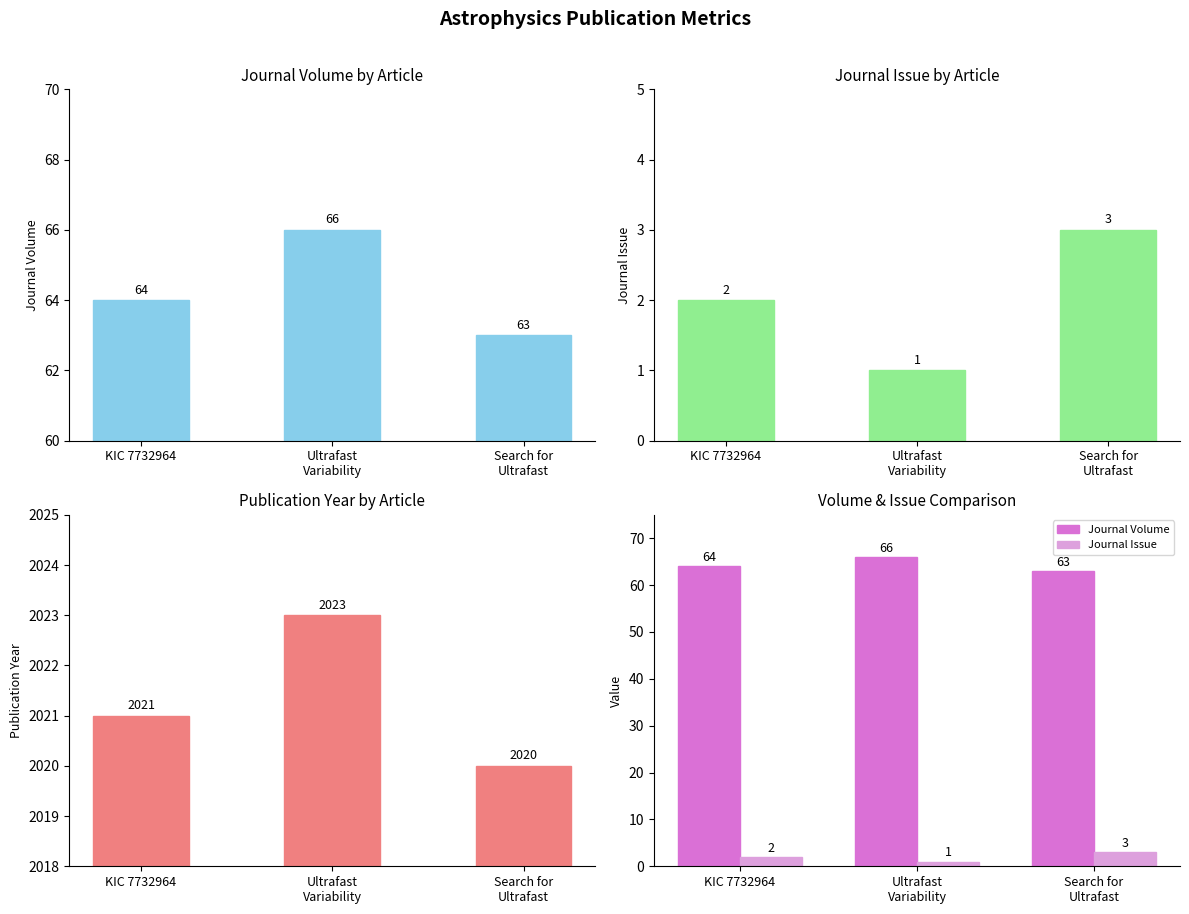

Which series has the widest spread of values?

Journal Volume